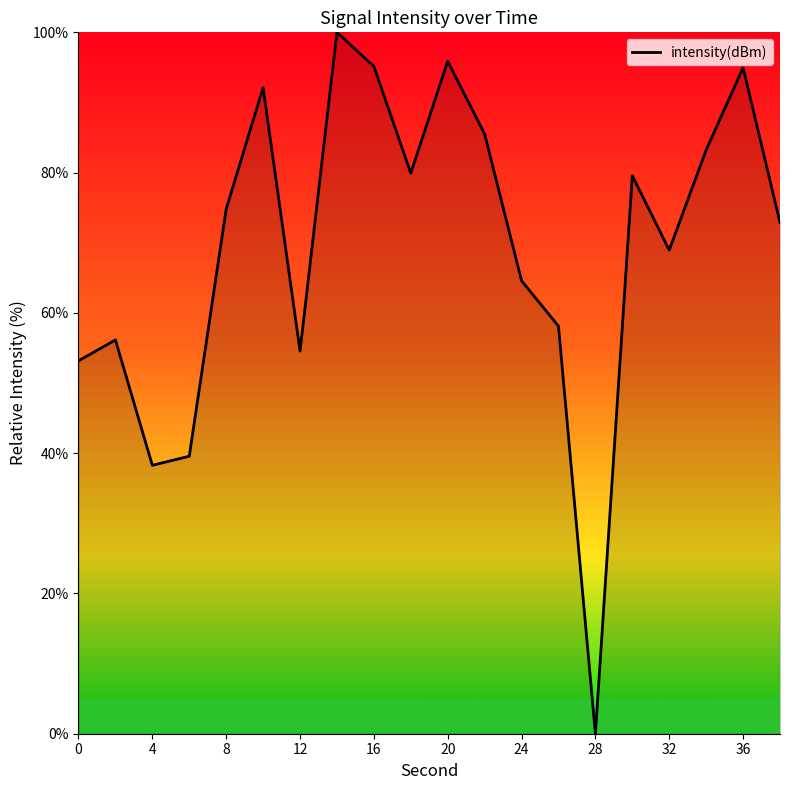

What is the difference between the maximum and minimum values?

100.0